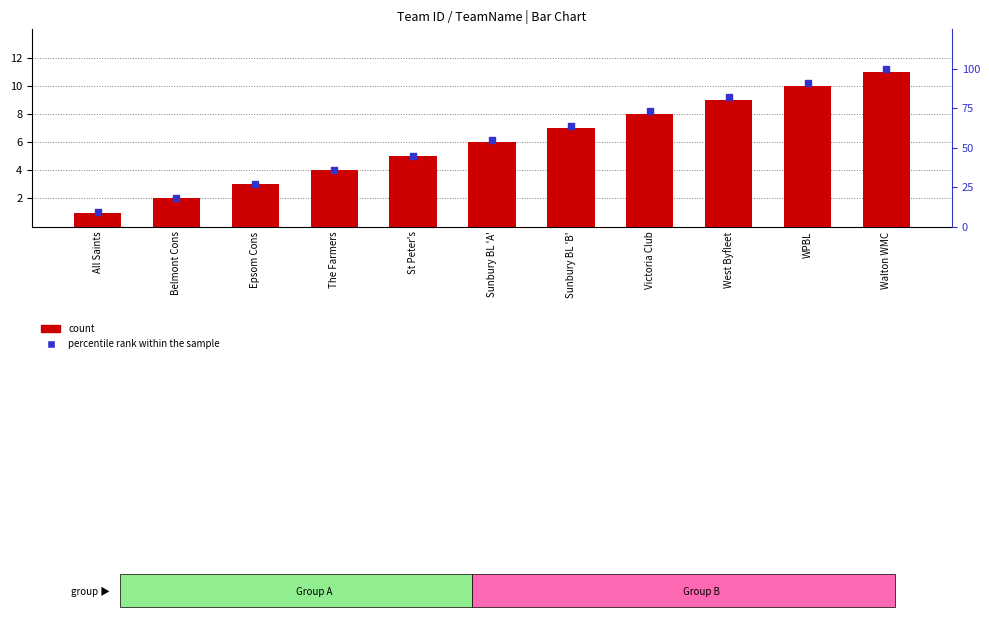

What is the total value across all series at Walton WMC?

111